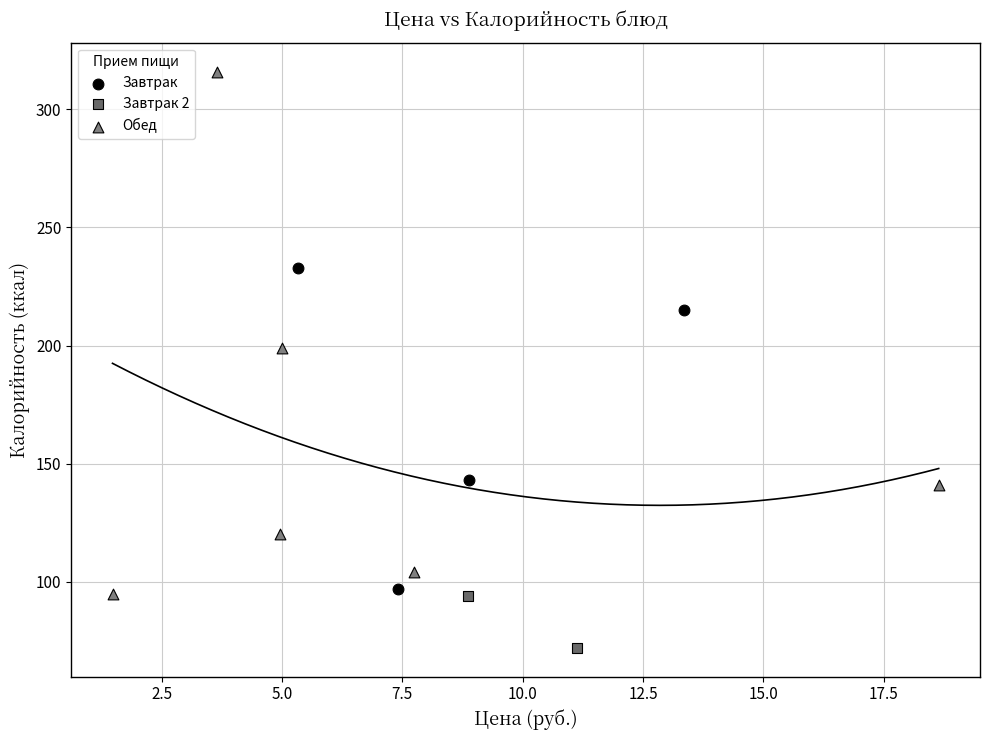

Which series contains the lowest Y value?

Завтрак 2